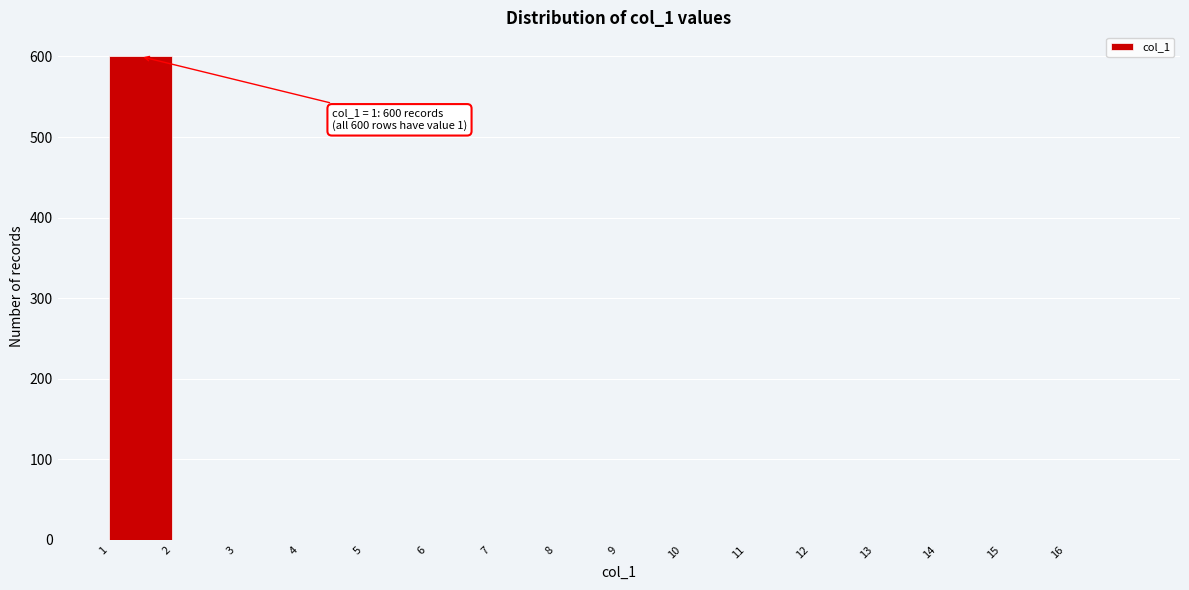

Which range on the x-axis has the tallest bar?

1 to 2